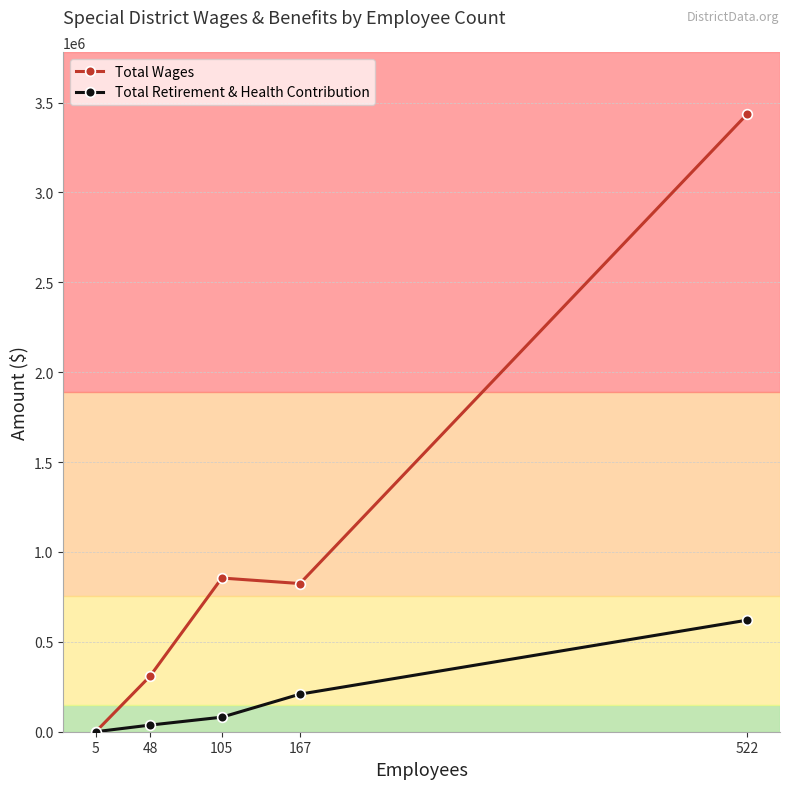

The value of Total Retirement & Health Contribution at 5 is 316505. True or false?

False